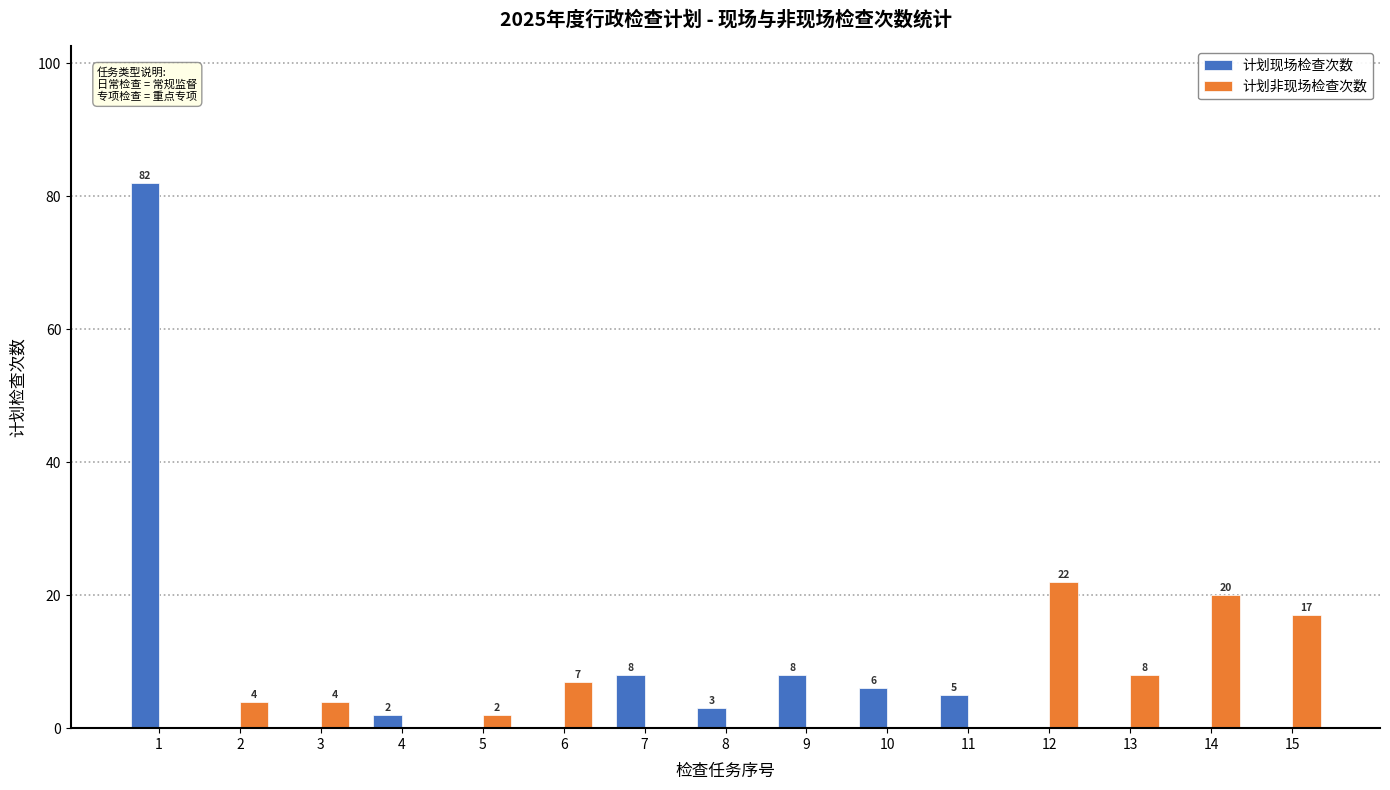

Is it true that 计划非现场检查次数 equals 10 at 10?

False